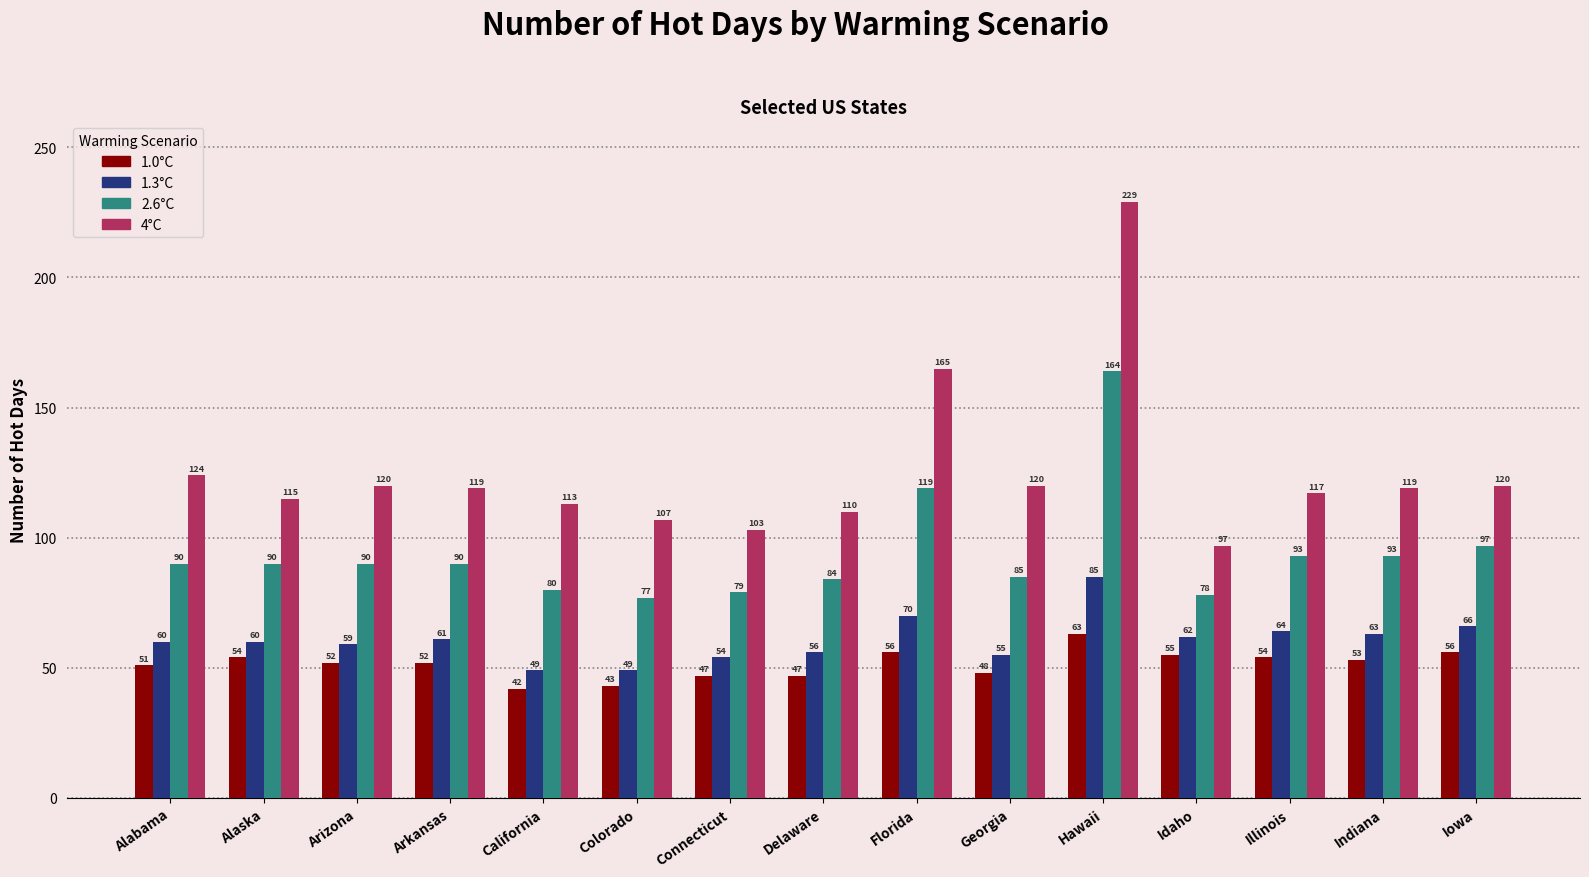

What position from the left is Florida?

9